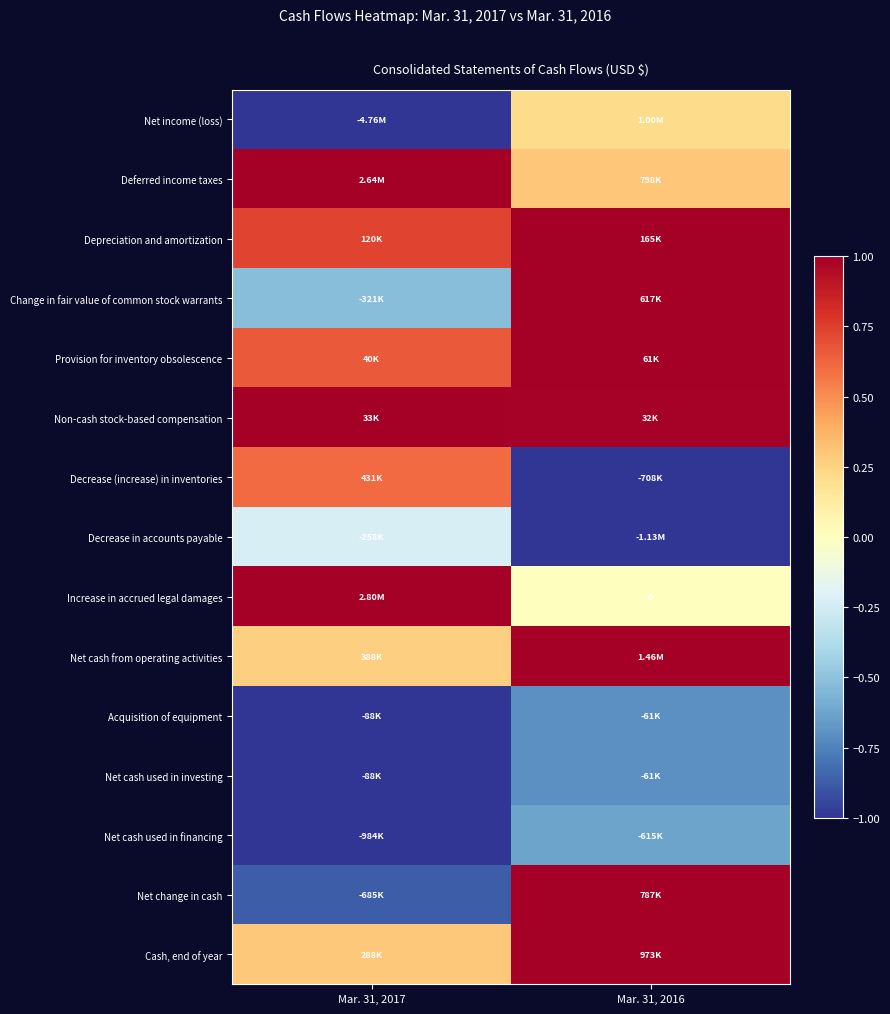

How many positive values does the Change in fair value of common stock warrants series have?

1